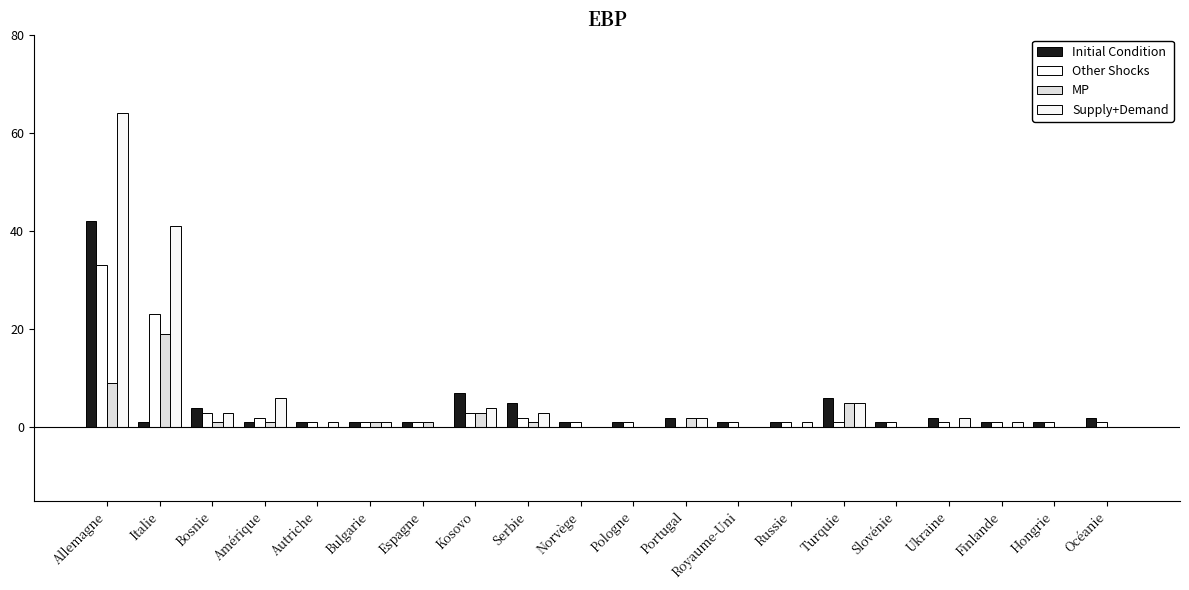

Count the number of data series in this chart.

4